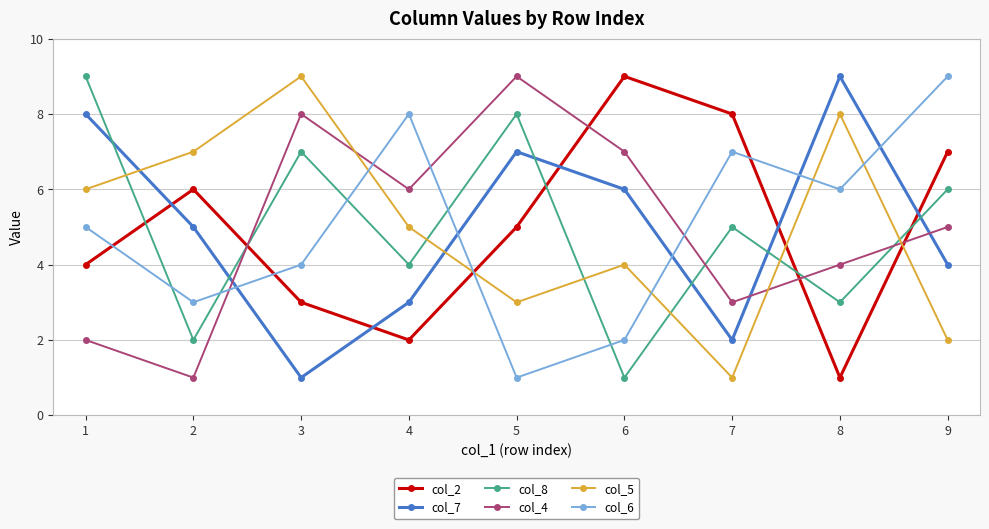

Does the chart have visible grid lines?

Yes